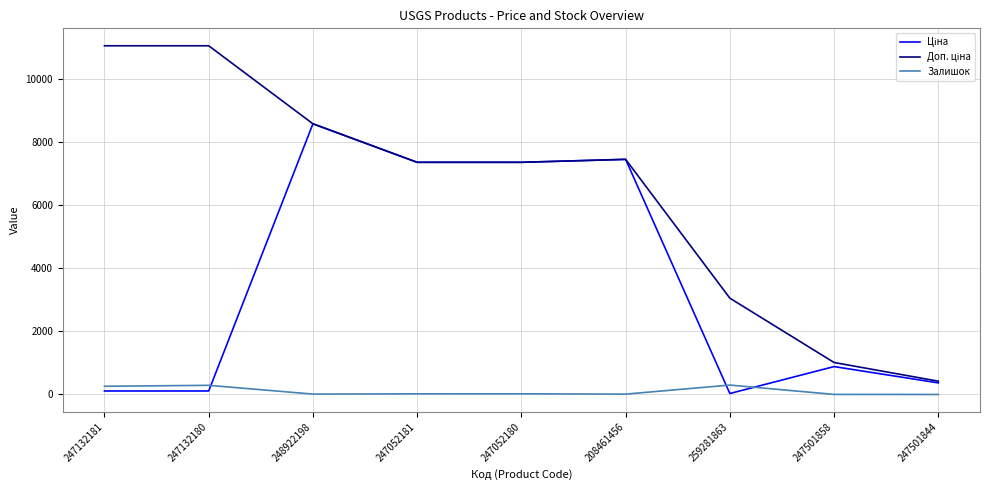

What is the spread (max minus min) of values at 247501858?

1011.2